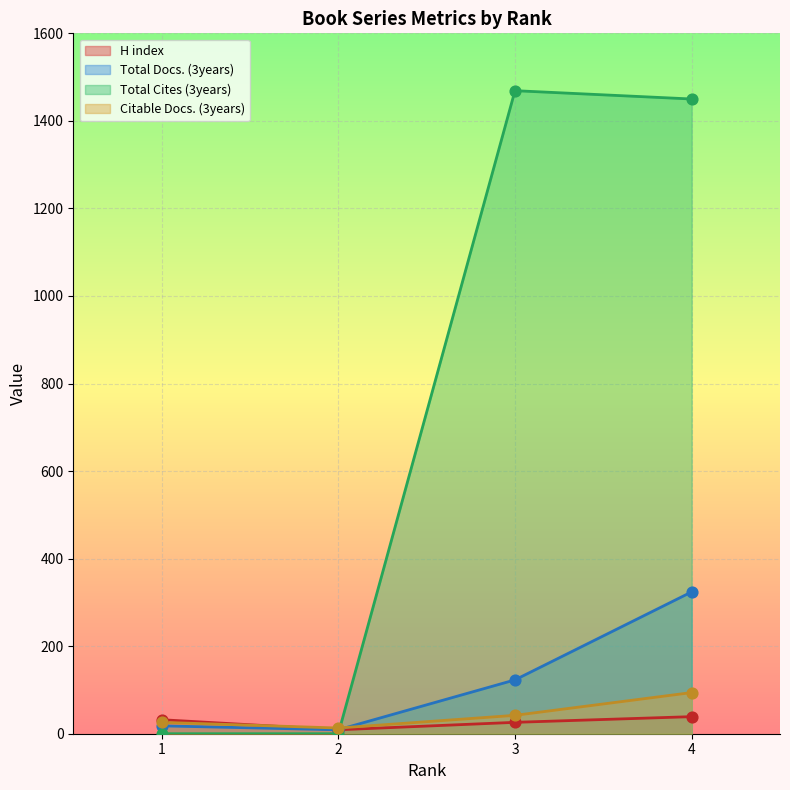

What are all the series names shown in the legend?

H index, Total Docs. (3years), Total Cites (3years), Citable Docs. (3years)